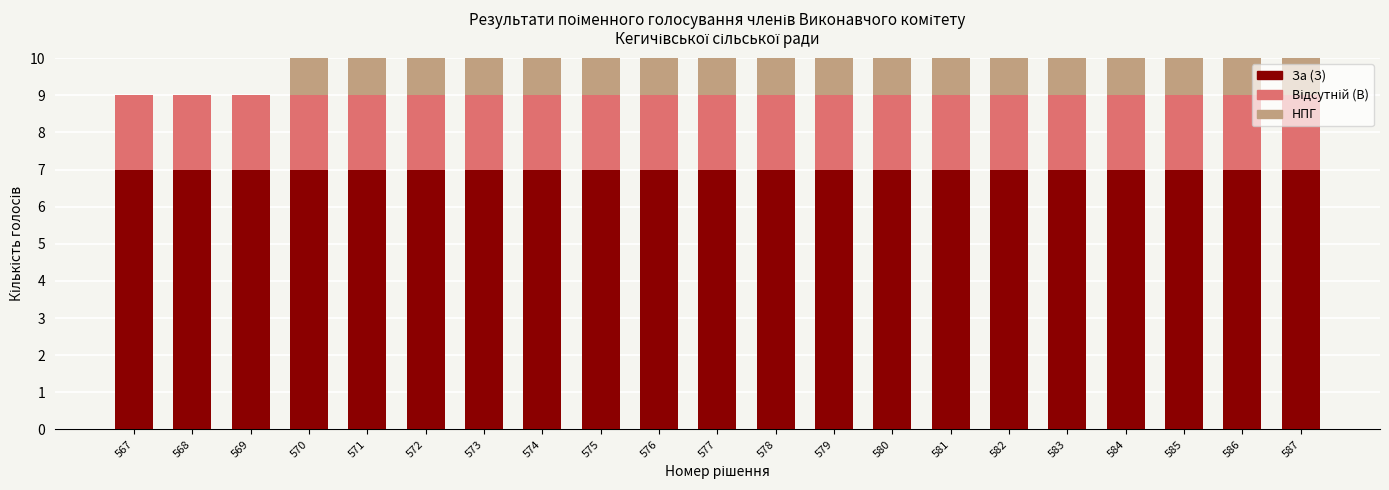

What is the total value across all series at 583?

10